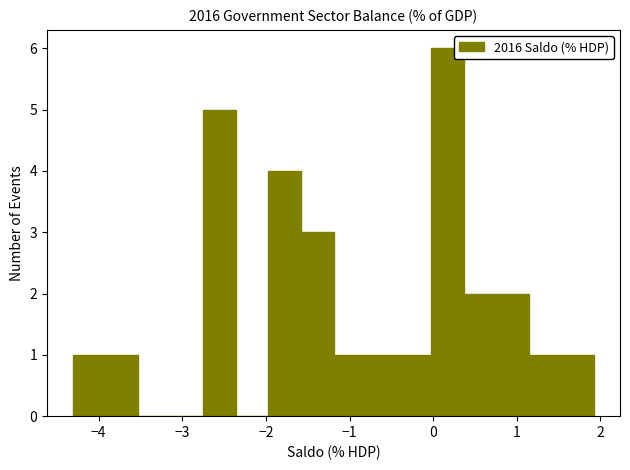

Around what value on the x-axis is the tallest bar? Give the approximate position of its centre, as read against the axis.

0.2